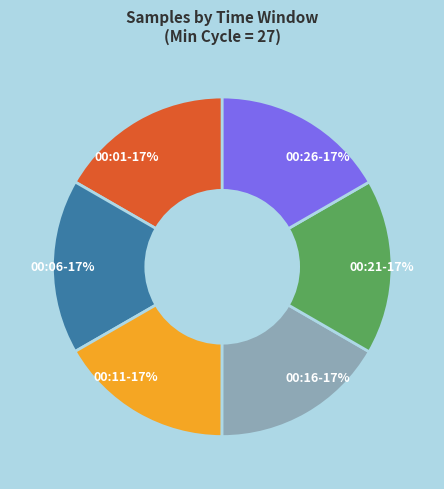

Approximately how many times larger is the value at 00:06 compared to 00:26?

1.0